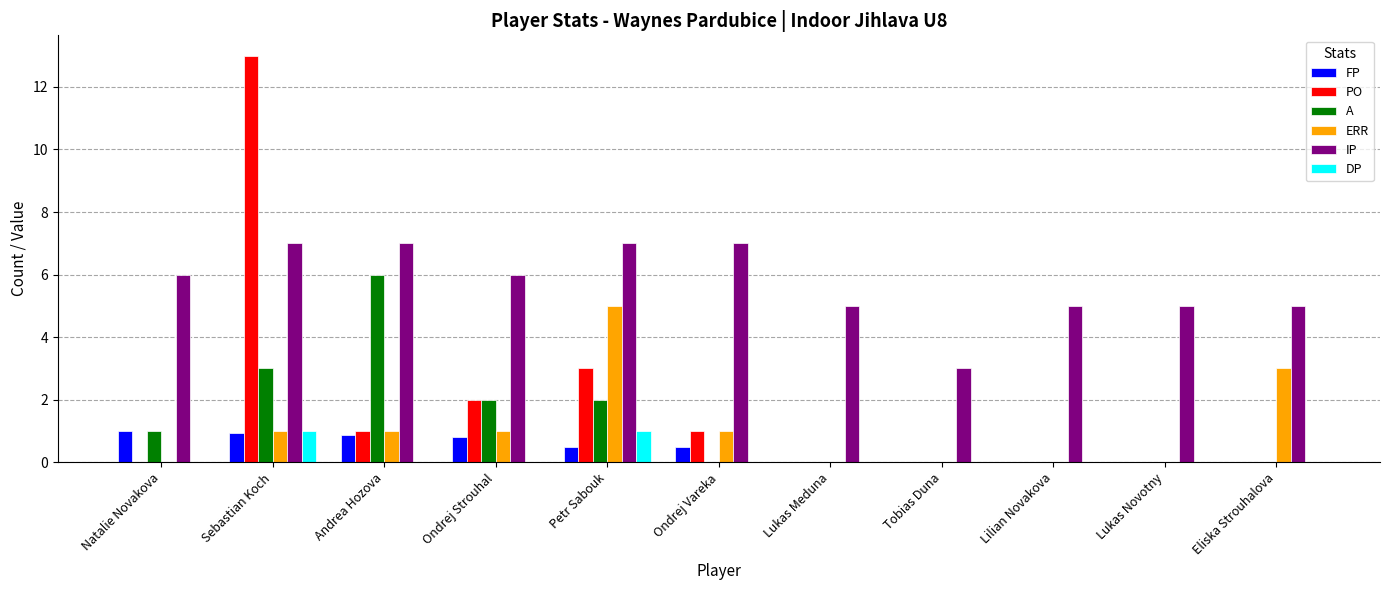

Which series has the largest total across all categories?

IP